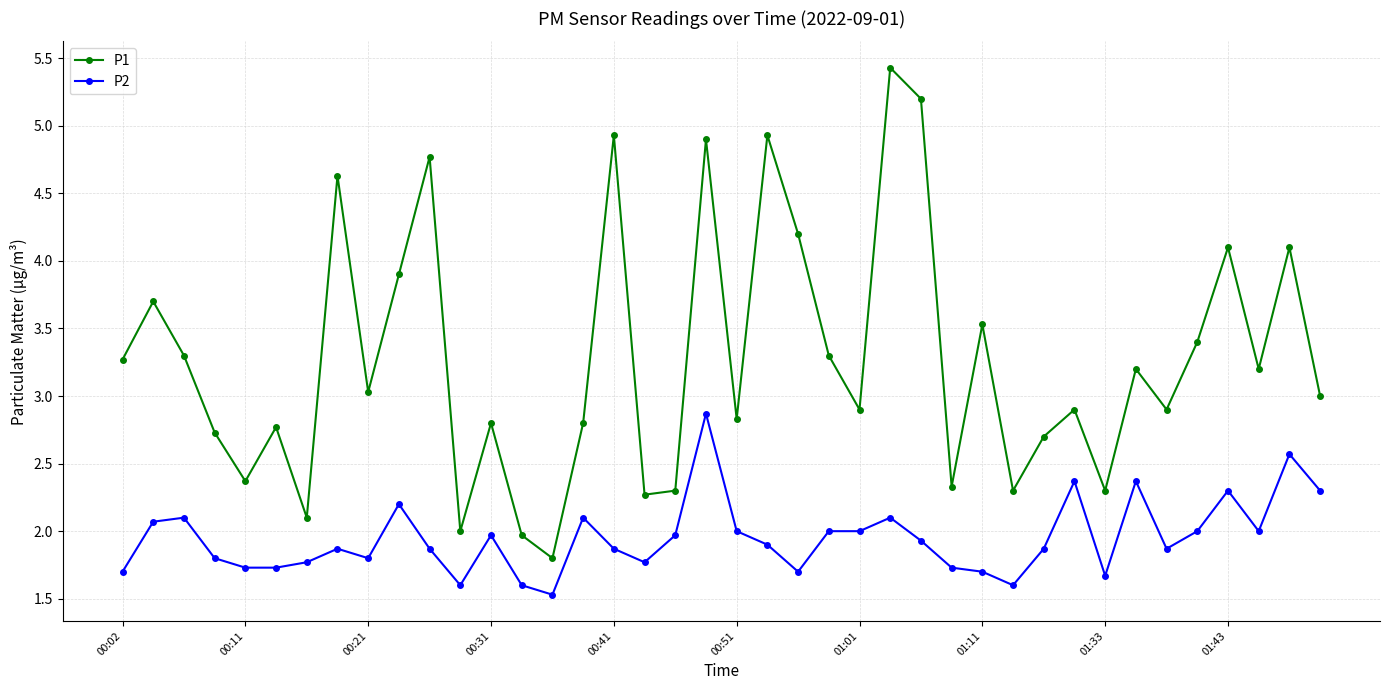

True or false: P2 and P1 cross at least once.

False